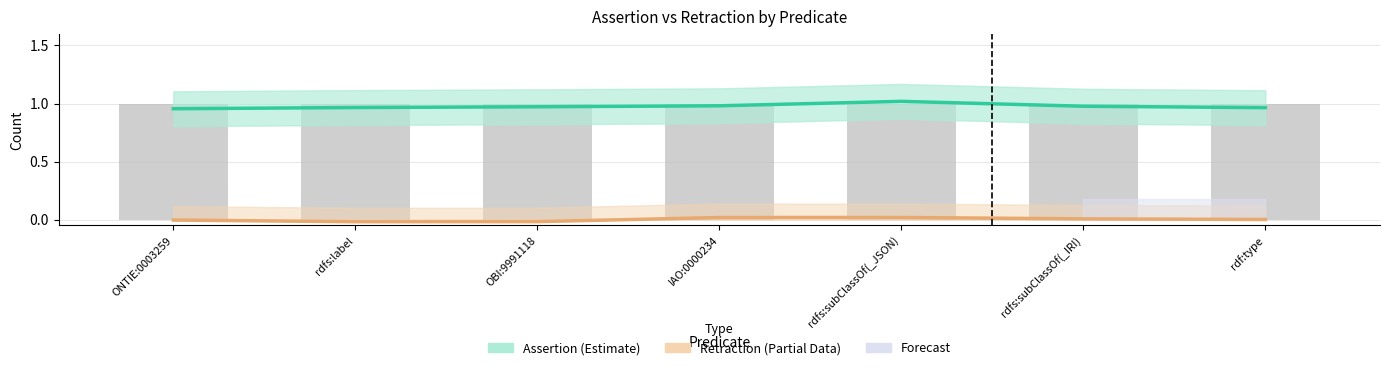

Rank the categories by Retraction (Partial) value from highest to lowest.

rdfs:subClassOf(_JSON), IAO:0000234, rdfs:subClassOf(_IRI), rdf:type, ONTIE:0003259, OBI:9991118, rdfs:label